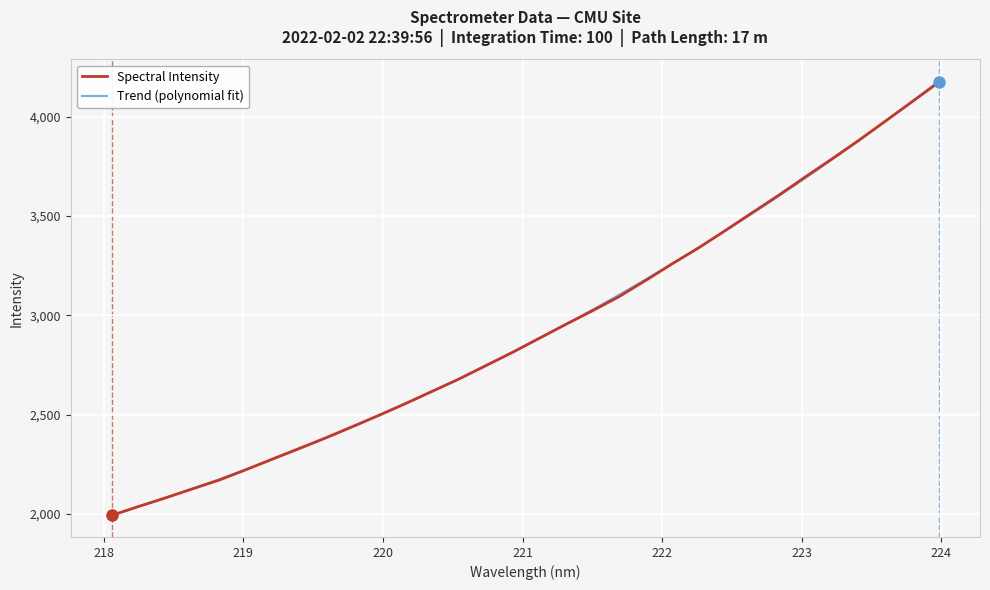

At which label does the data first exceed 2884?

221.1174